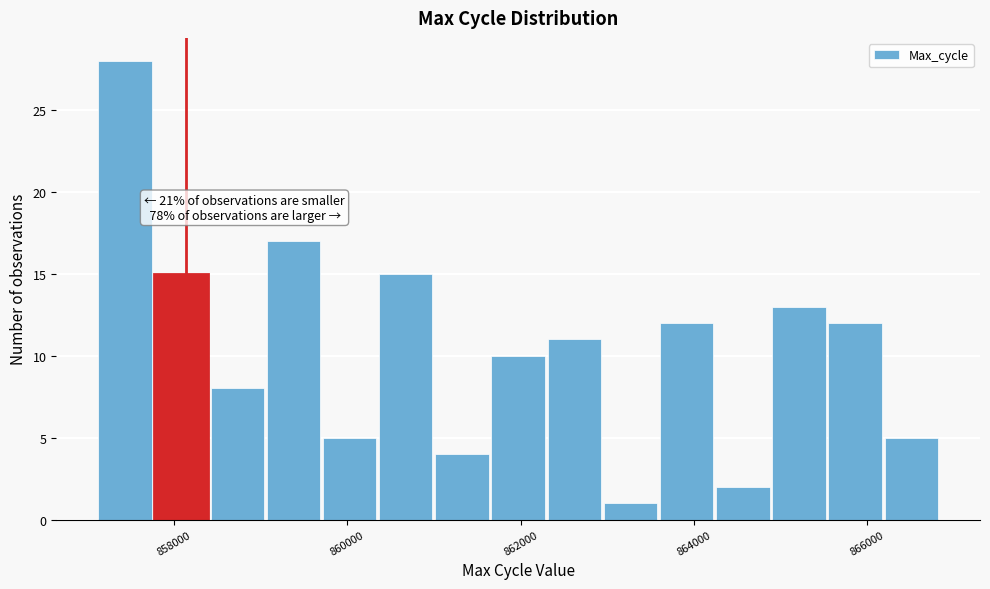

Around what value on the x-axis is the tallest bar? Give the approximate position of its centre, as read against the axis.

857400